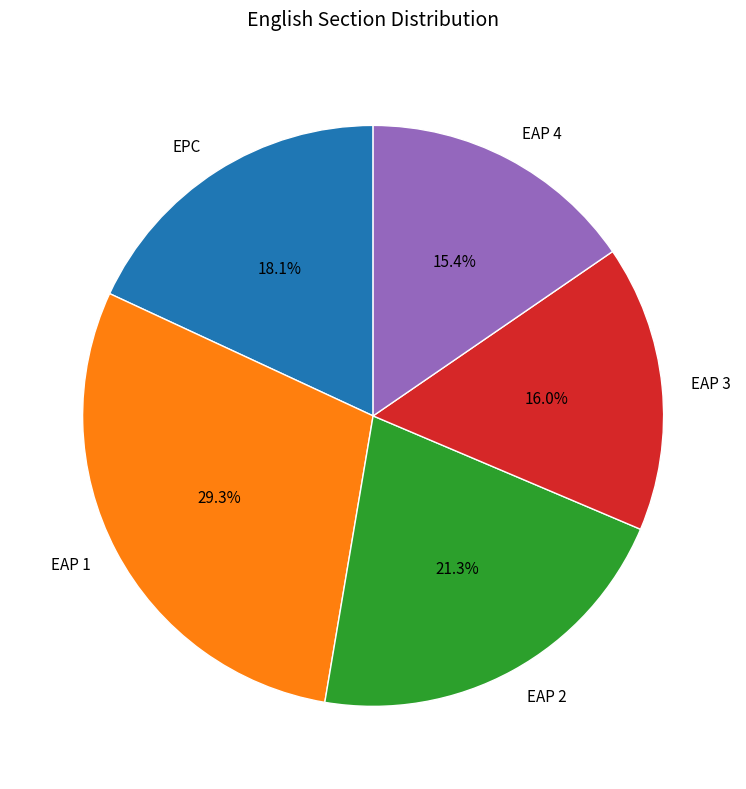

Which category has the biggest portion of the pie?

EAP 1